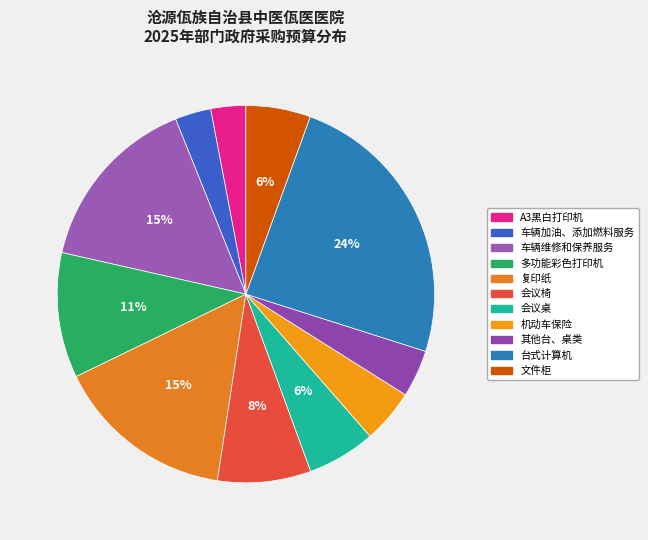

To the nearest percent, what is the average slice percentage?

9%